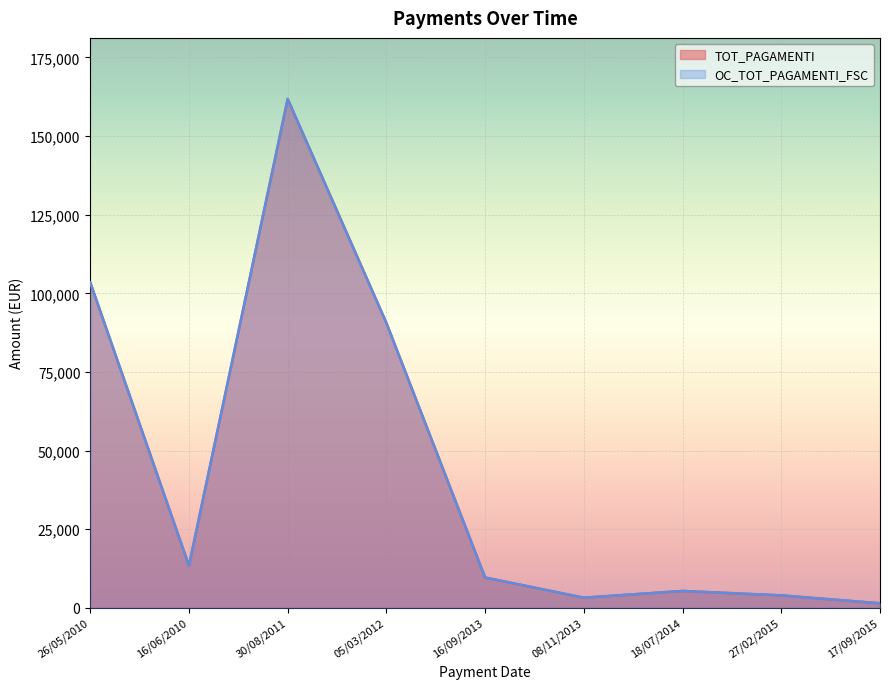

What is the difference between the TOT_PAGAMENTI values at 26/05/2010 and 17/09/2015?

102065.2